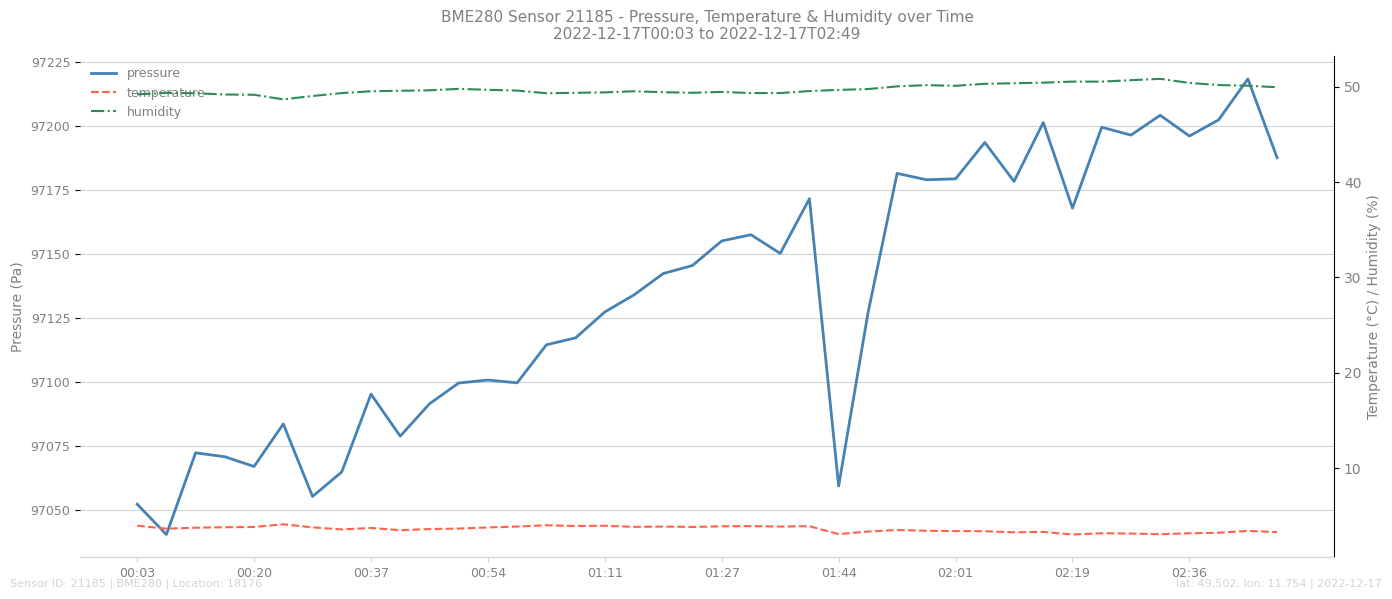

Is the value of humidity at 34 greater than the value of temperature at 19?

Yes